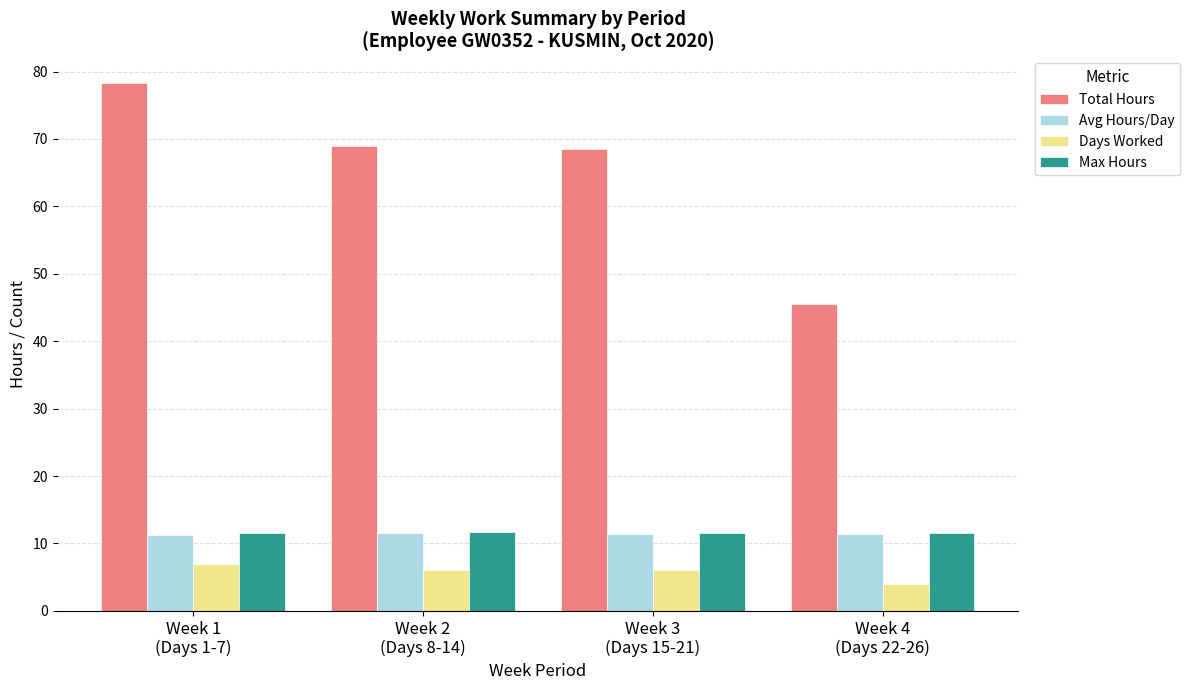

What is the highest value of the Days Worked series?

7.0